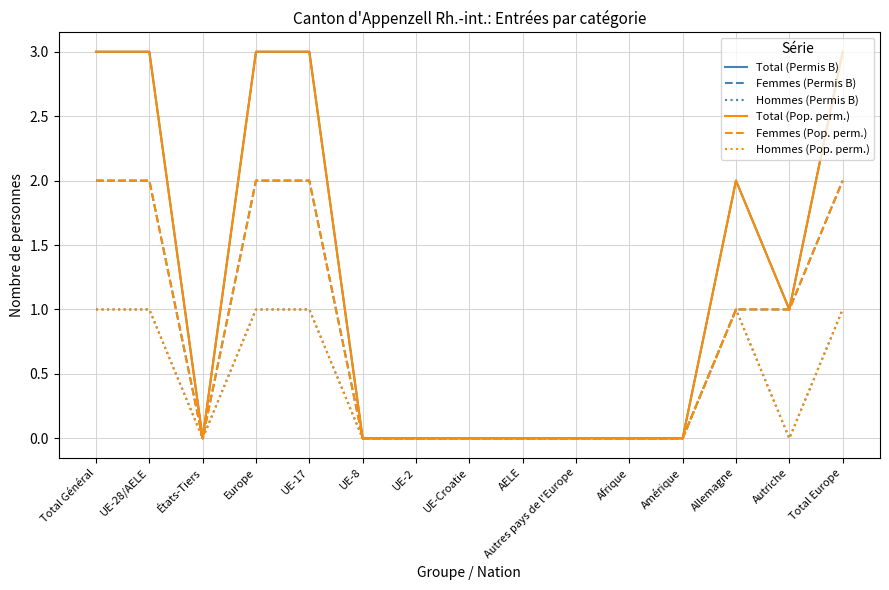

Which series has the largest total across all categories?

Total (Permis B)